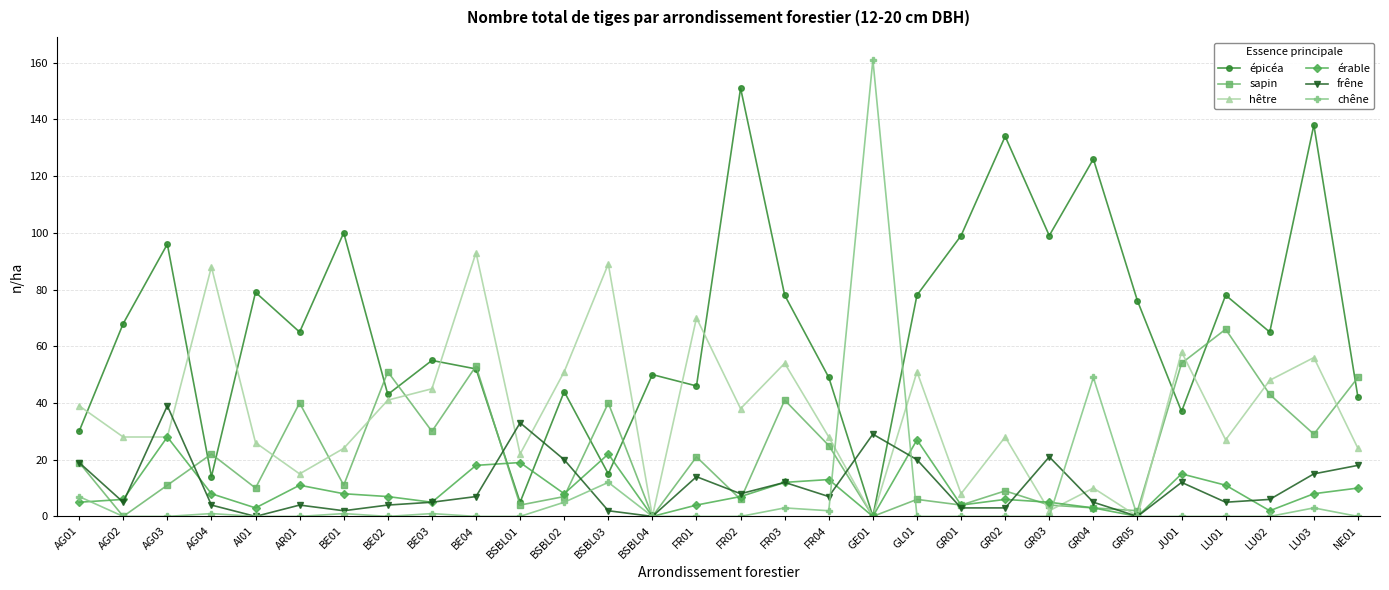

Where is chêne nearest to the value 80?

GR04